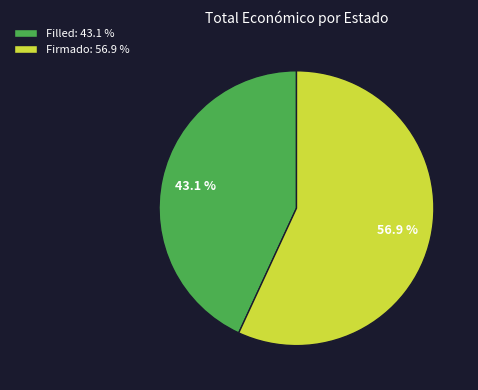

Which slice is the largest?

Firmado: 56.9 %